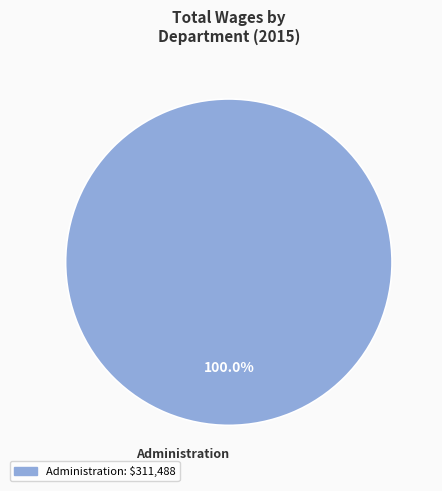

Does any single category account for the majority?

Yes